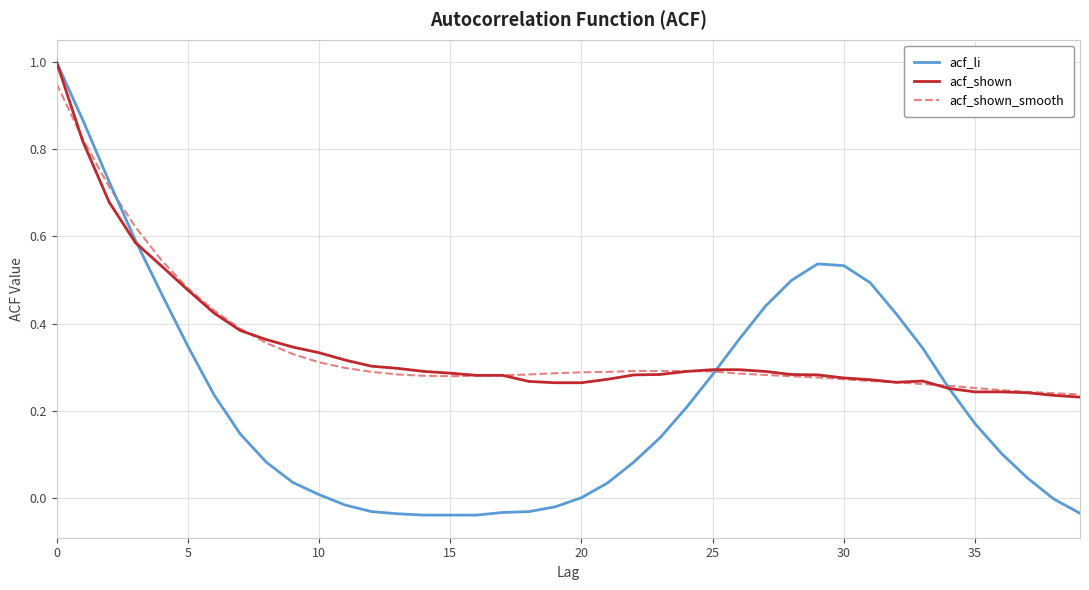

Which series has the largest range (max minus min)?

acf_li